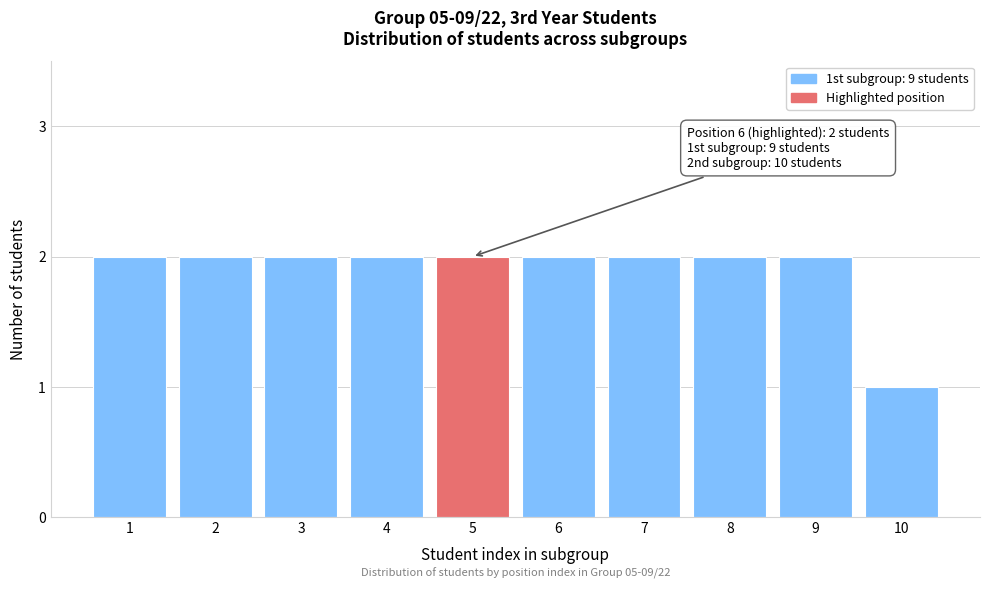

Reading left to right, list all the values displayed in this chart.

1=2	2=2	3=2	4=2	5=2	6=2	7=2	8=2	9=2	10=1